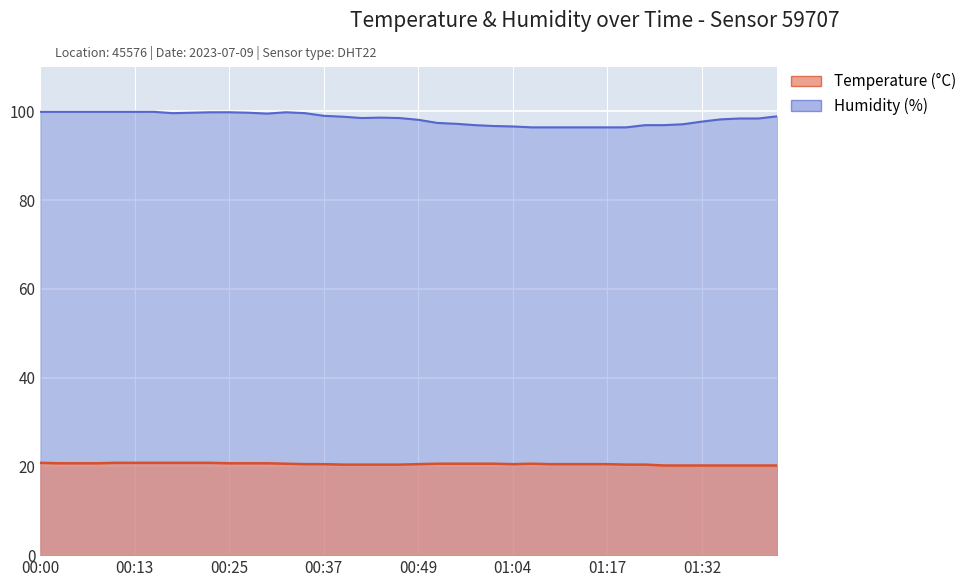

Which category has the lowest value across all series?

01:27